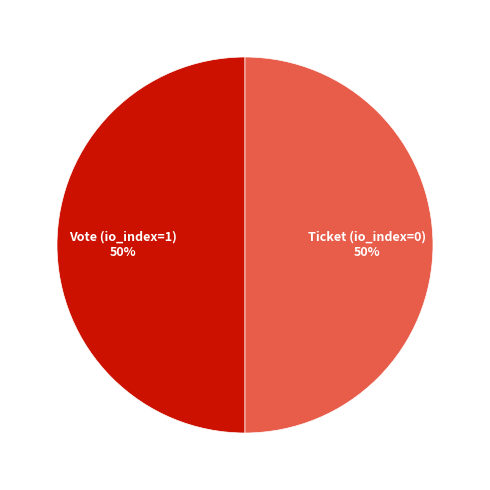

What is the ratio of the value at Vote (io_index=1) to the value at Ticket (io_index=0)?

1.0